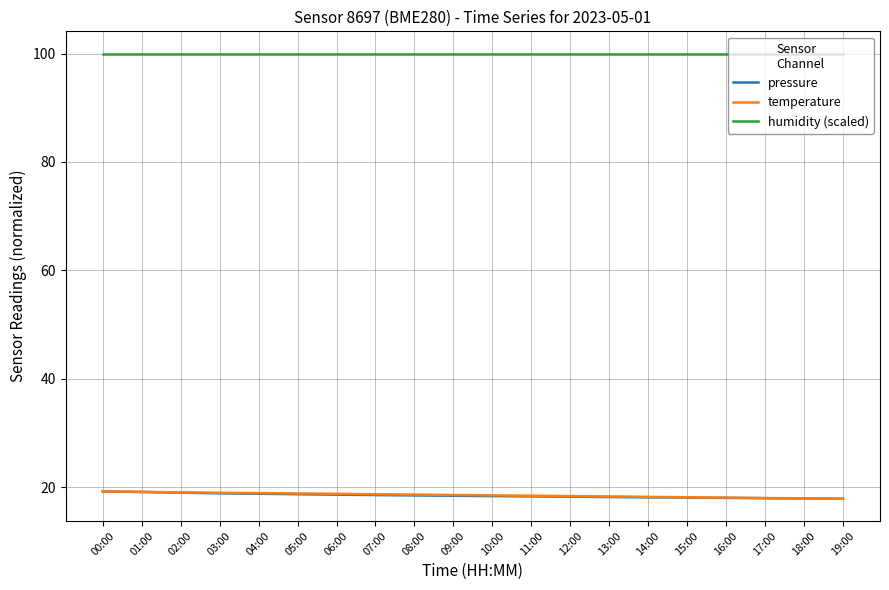

What is the highest value of the pressure series?

19.2